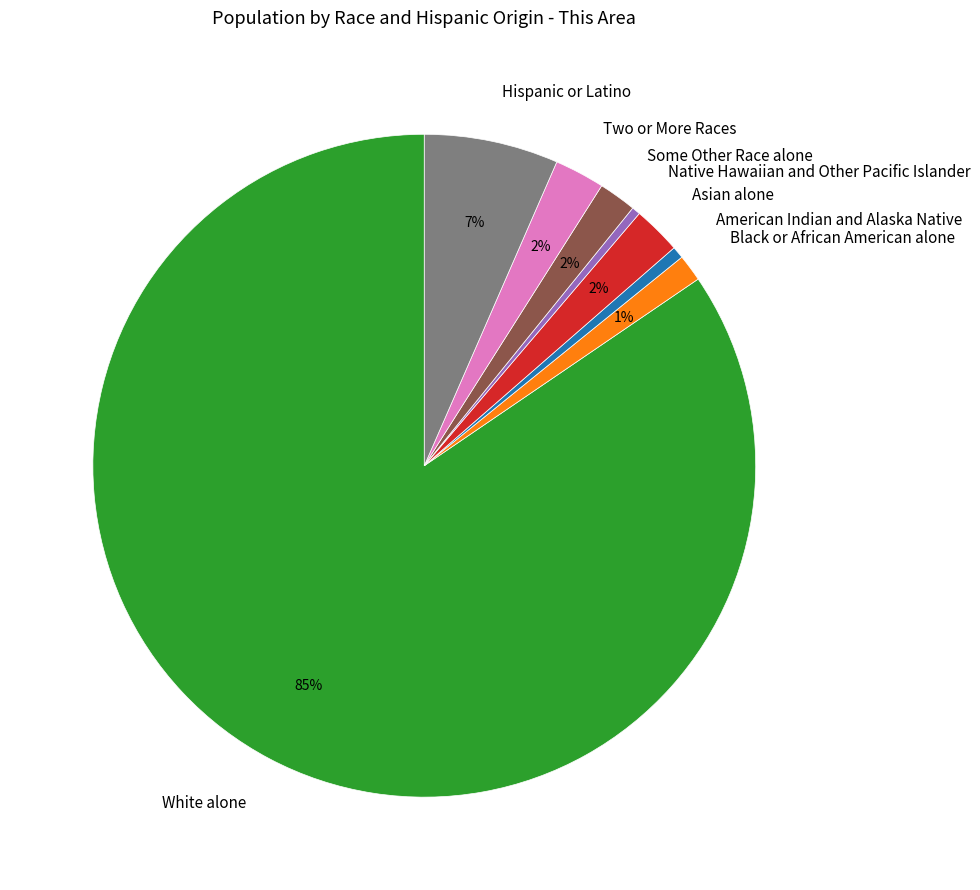

To the nearest percent, what is the combined percentage of Two or More Races and White alone?

87%